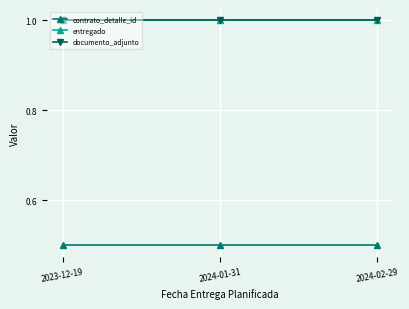

What is the greatest value displayed?

1.0